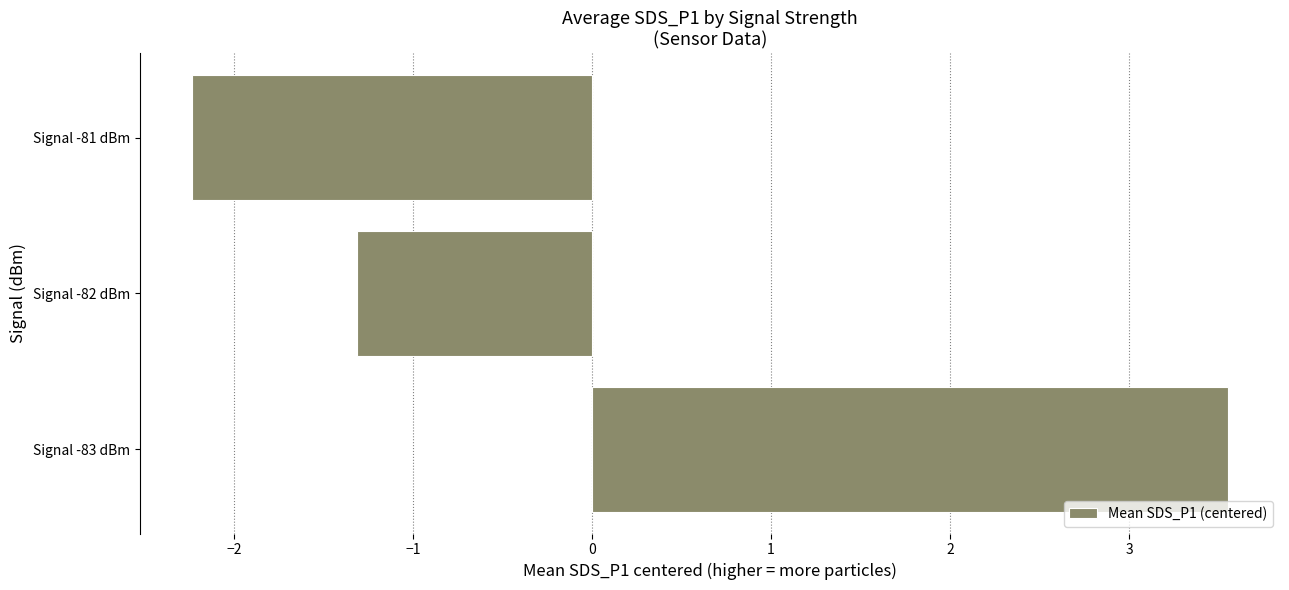

Reading bottom to top, extract all data points from this chart.

3.6	-1.3	-2.2